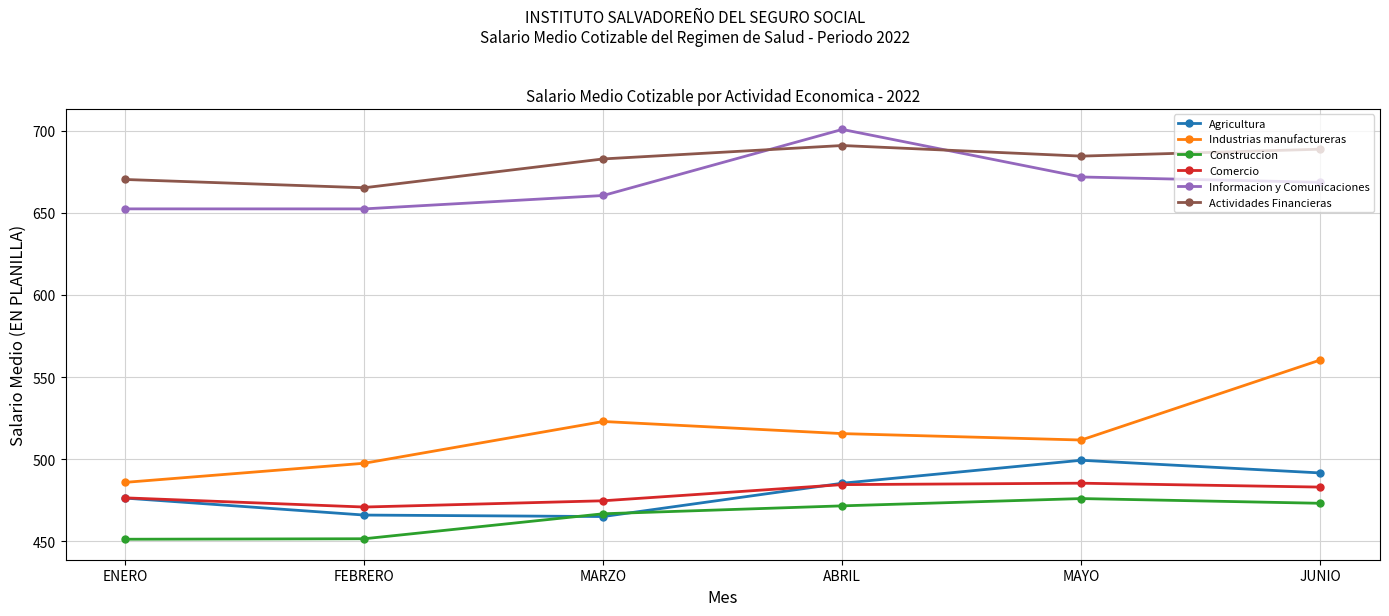

What is the label of the 1st point from the right?

JUNIO